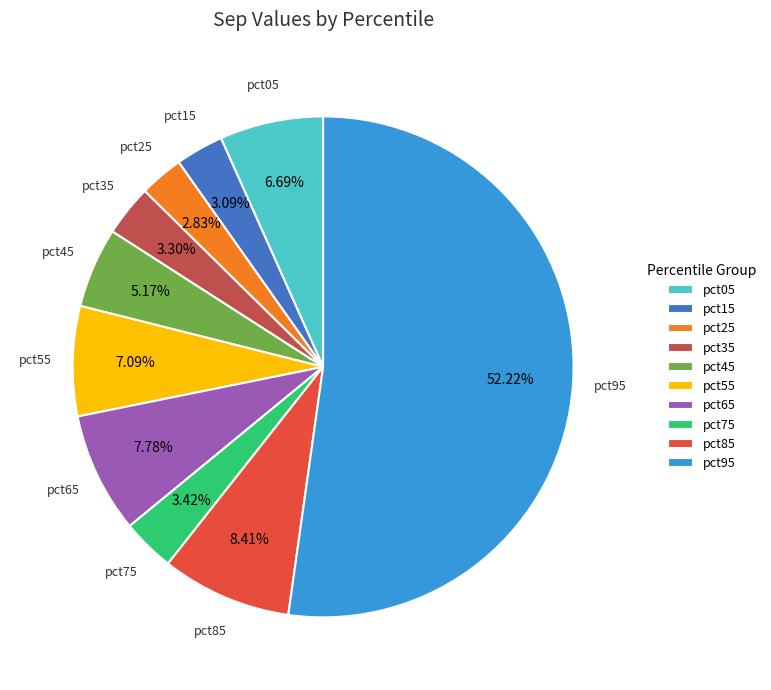

Combined, do pct75 and pct05 account for over 50%?

No